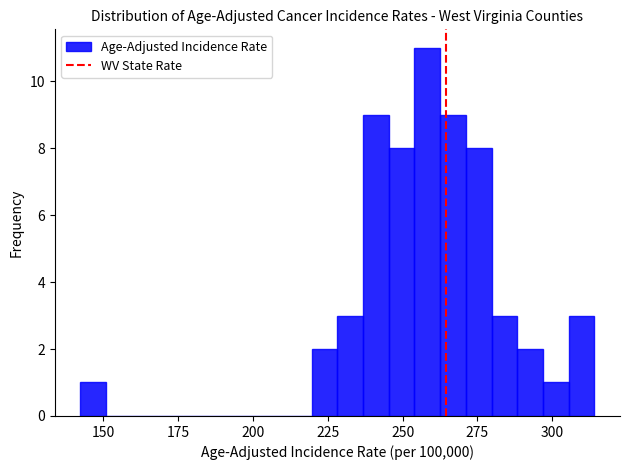

Read against the x-axis, roughly where is the centre of the tallest bar?

260